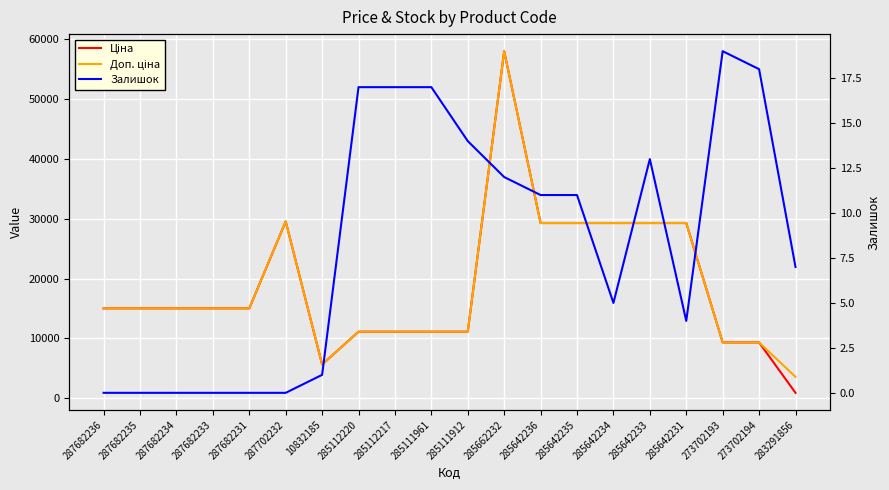

Read the Доп. ціна value at 285112220.

11113.6